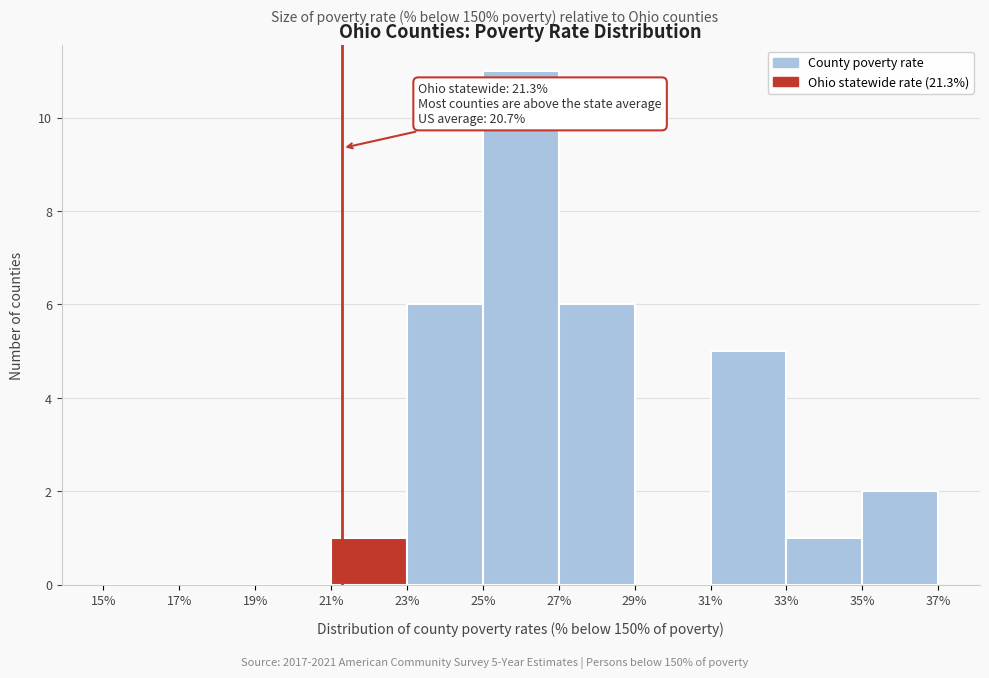

Over which range of the x-axis is the bar tallest?

25% to 27%